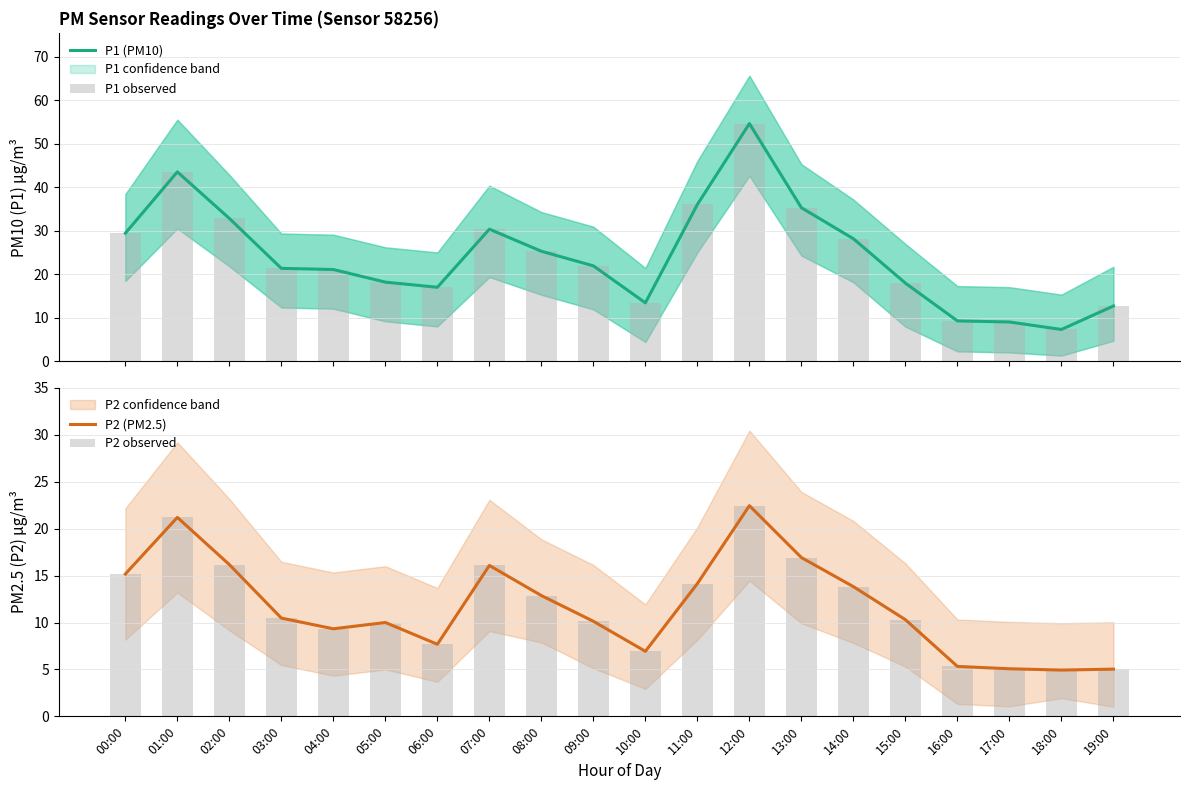

Which label corresponds to the largest value in the chart?

12:00